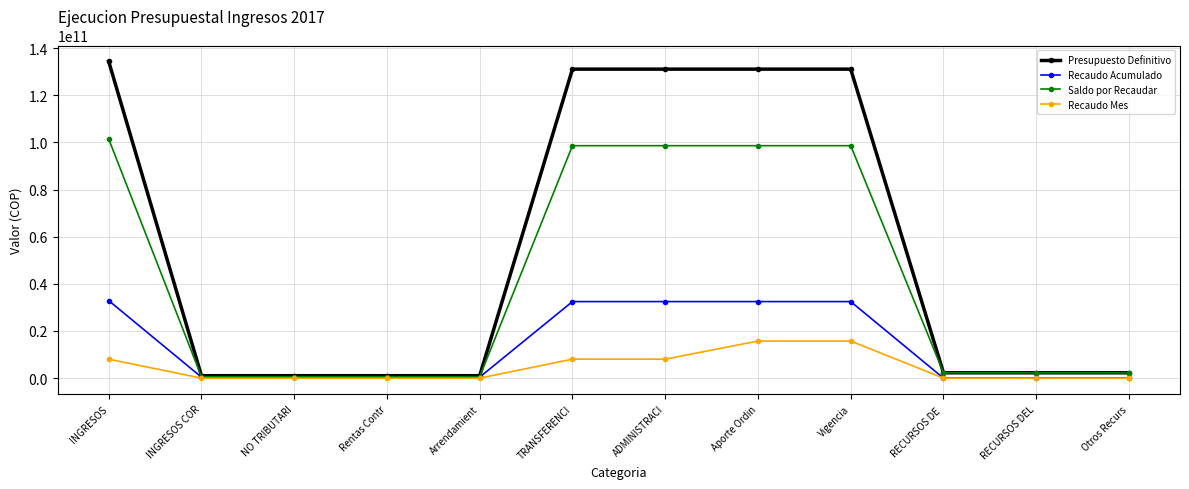

Which series has the largest range (max minus min)?

Presupuesto Definitivo